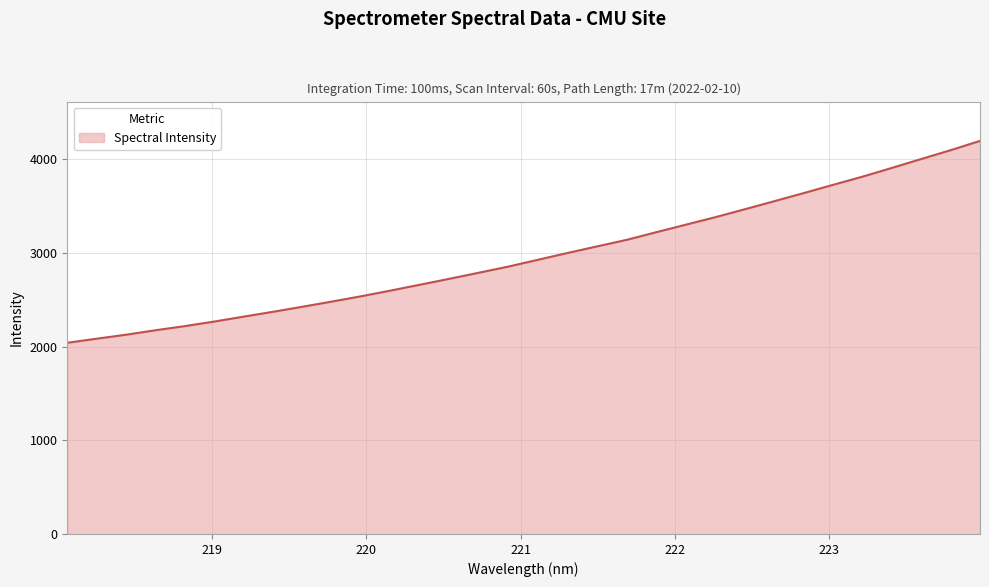

What is the minimum value shown in the chart?

2040.1